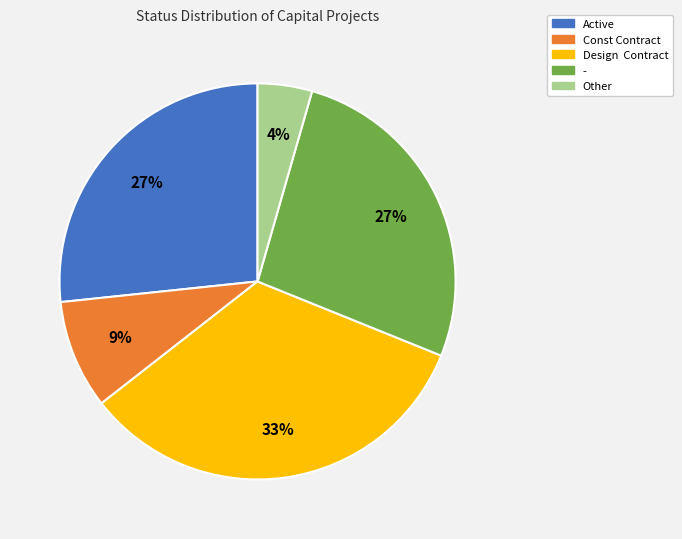

The Active slice represents 27% of the pie. True or false?

True